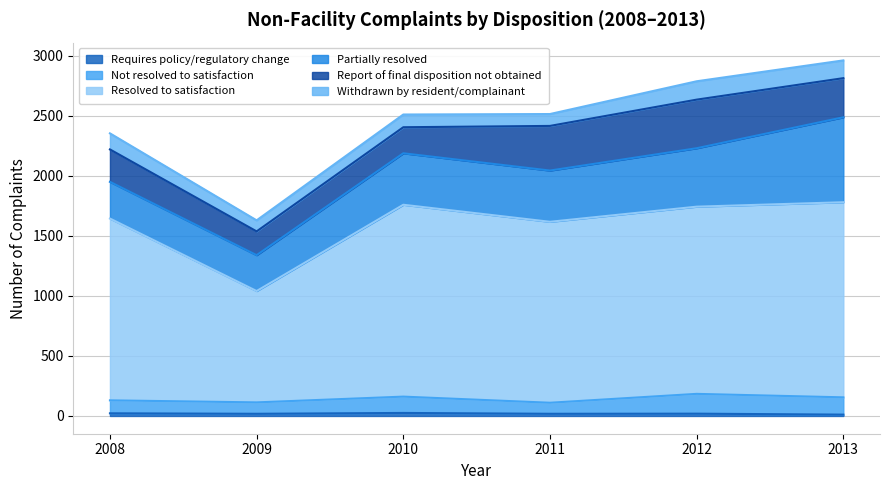

Does the chart display data point markers on the line(s)?

No